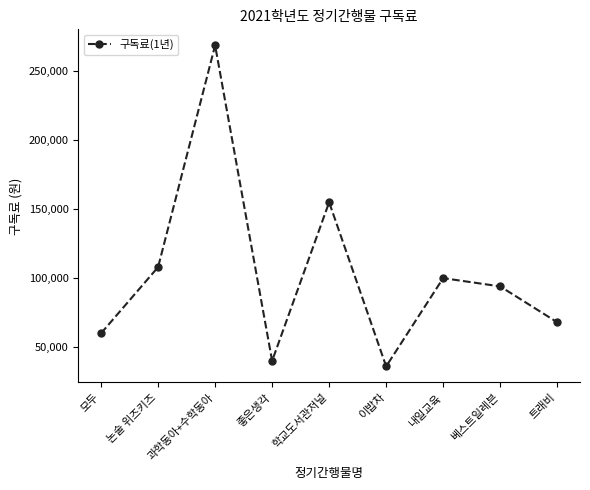

Does the chart display data point markers on the line(s)?

Yes